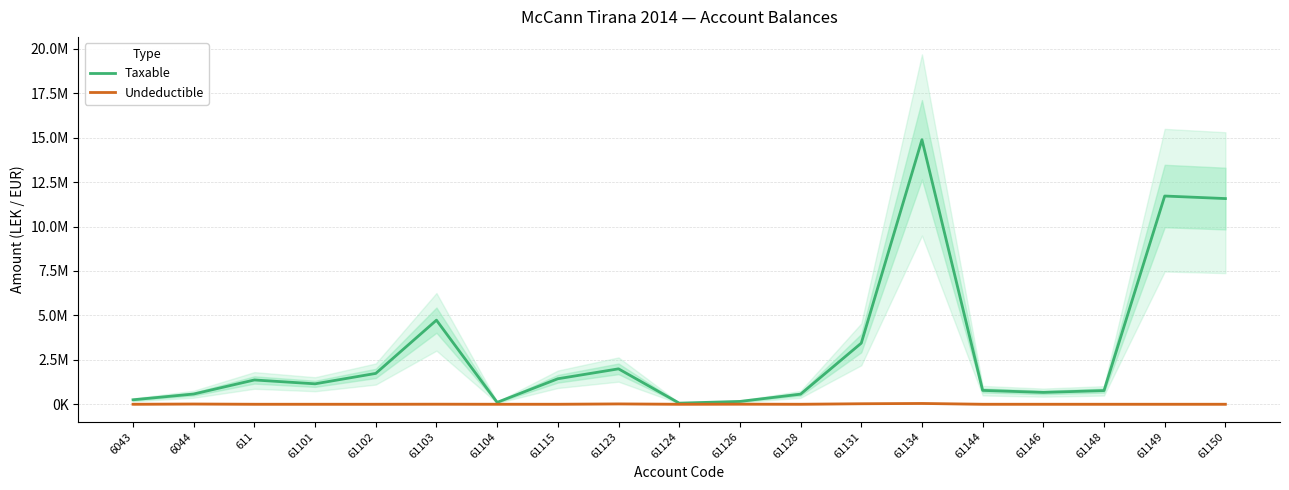

True or false: Taxable and Undeductible intersect in this chart.

False